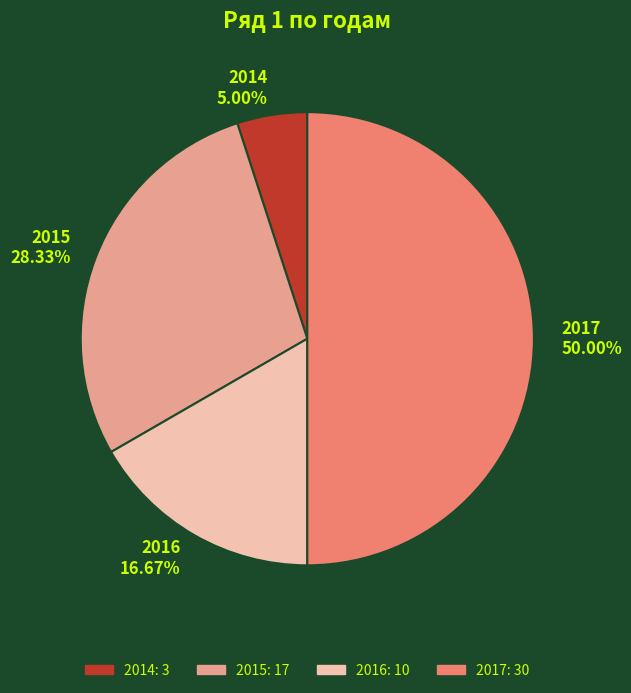

Between 2016 16.67% and 2014 5.00%, which is larger?

2016 16.67%